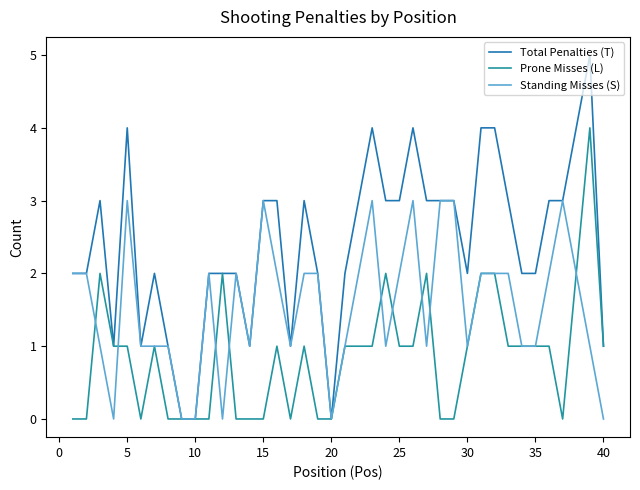

What is the greatest value displayed?

5